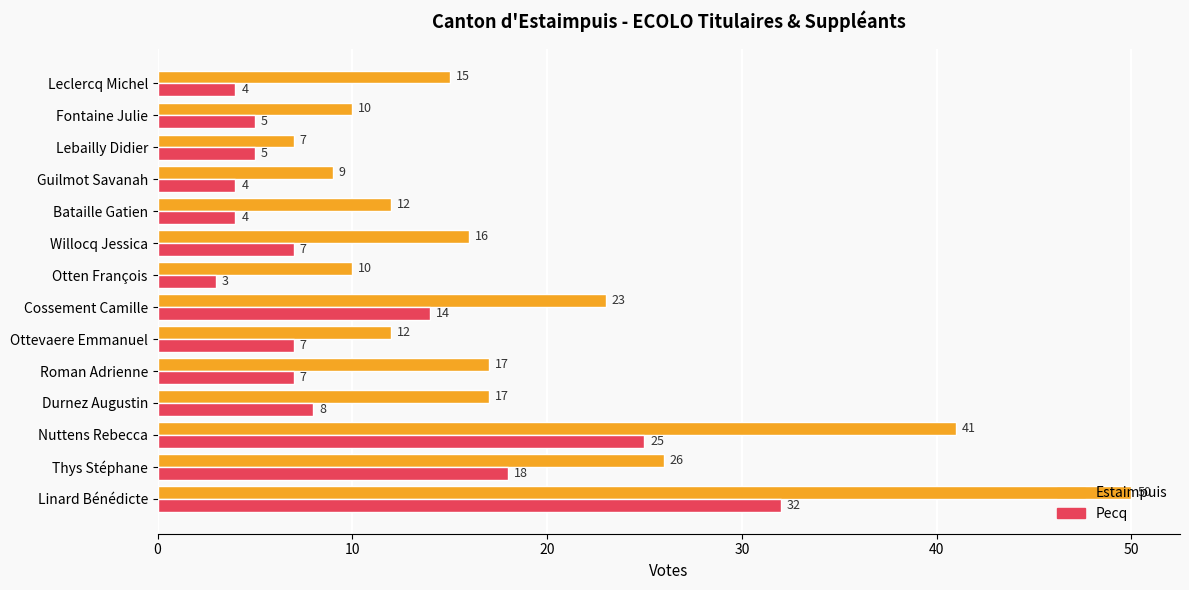

What is the total value across all series at Linard Bénédicte?

82